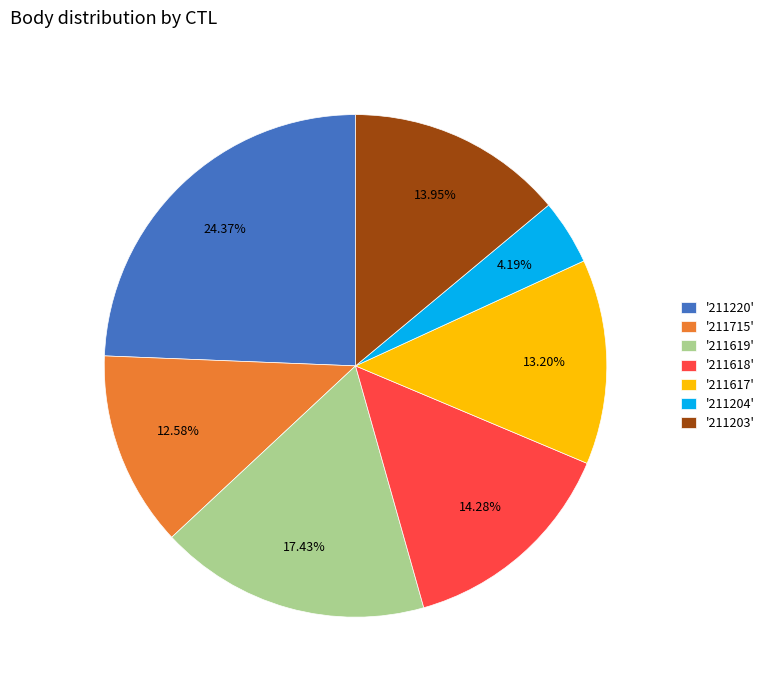

Combined, do '211617' and '211203' account for over 50%?

No